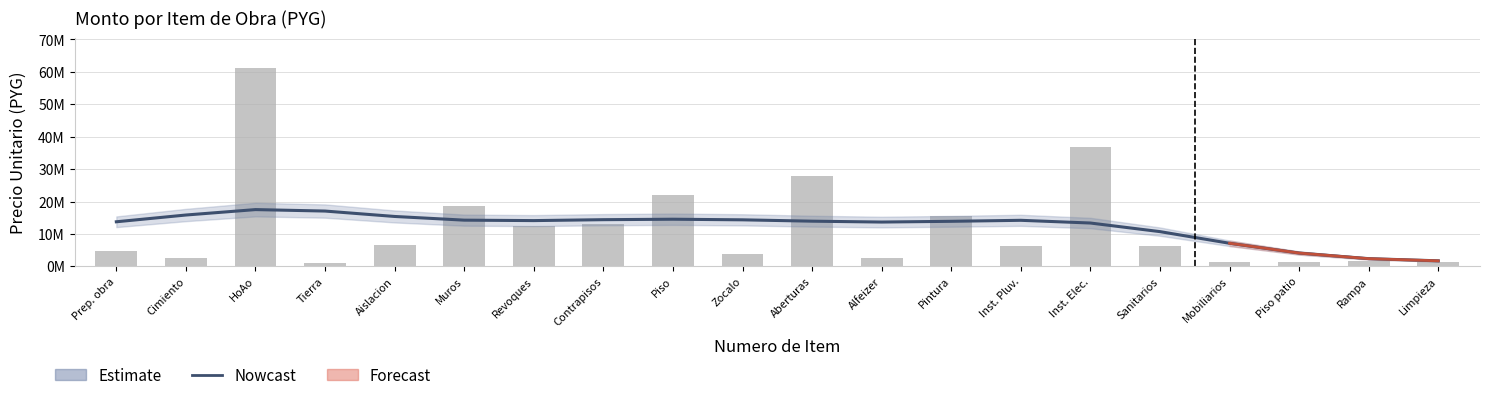

Between Aberturas and Muros, which is larger?

Aberturas